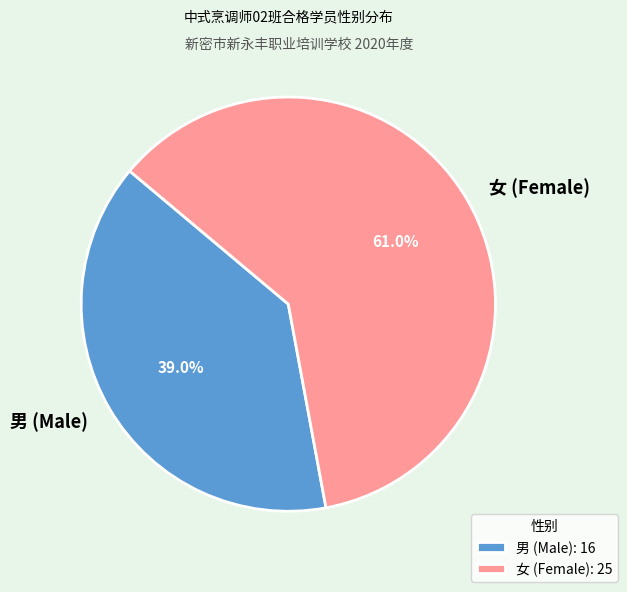

Rank the categories by value from lowest to highest.

男, 女